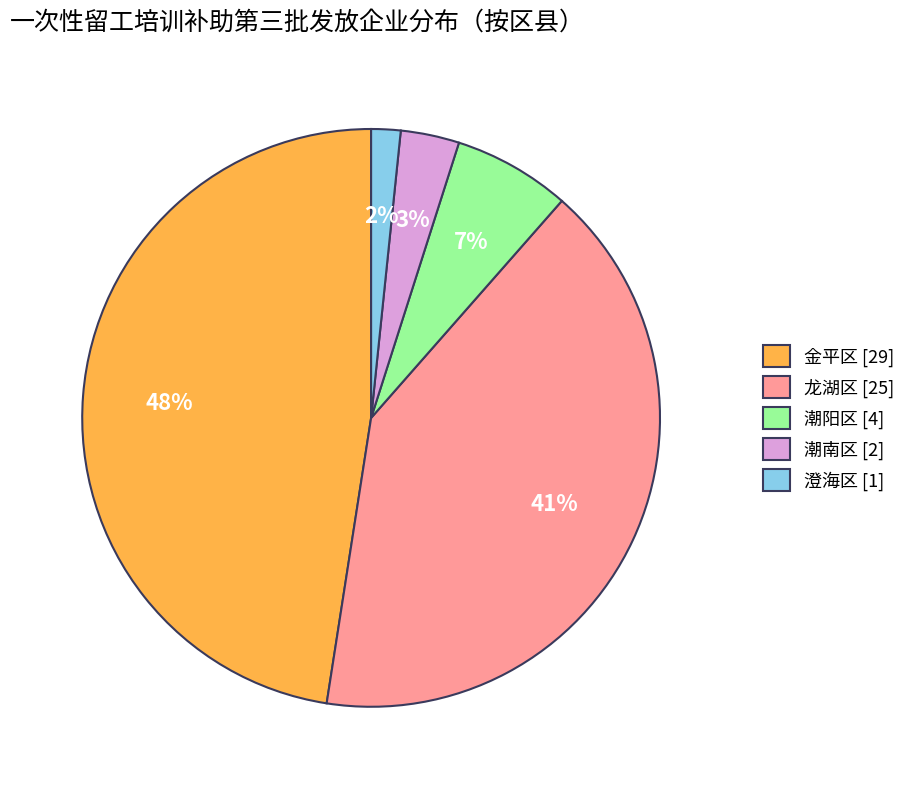

Does 龙湖区 account for over 50% of the chart?

No